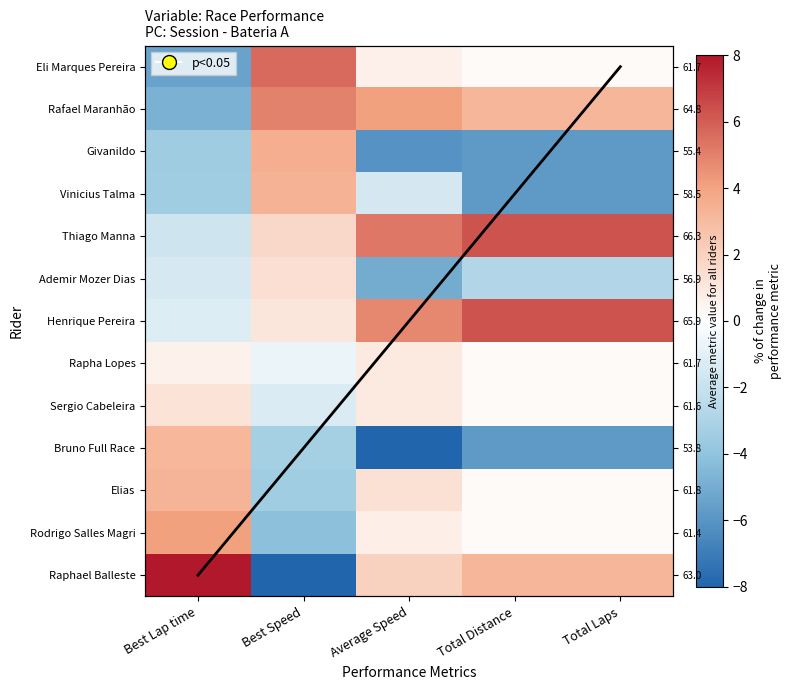

What is the approximate value of Bruno Full Race at Best Lap time?

3.2